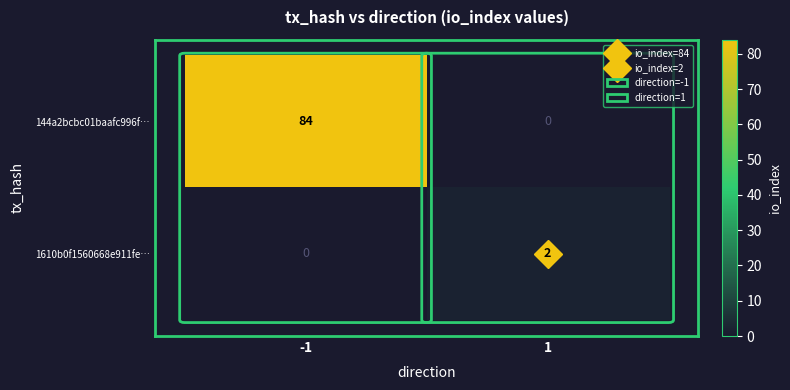

Which series has the largest total across all categories?

144a2bcbc01baafc996f…